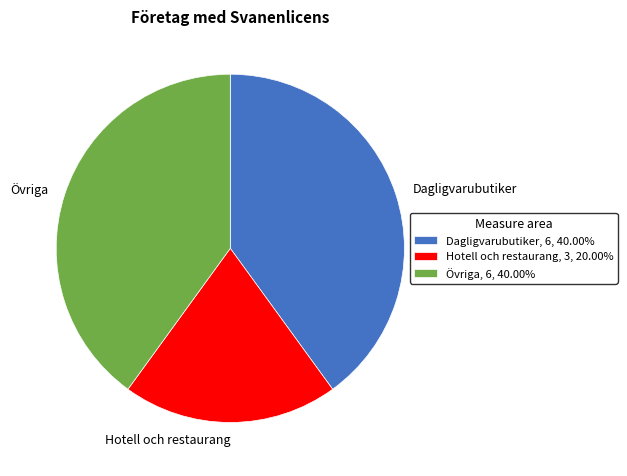

The Övriga slice represents 40% of the pie. True or false?

True